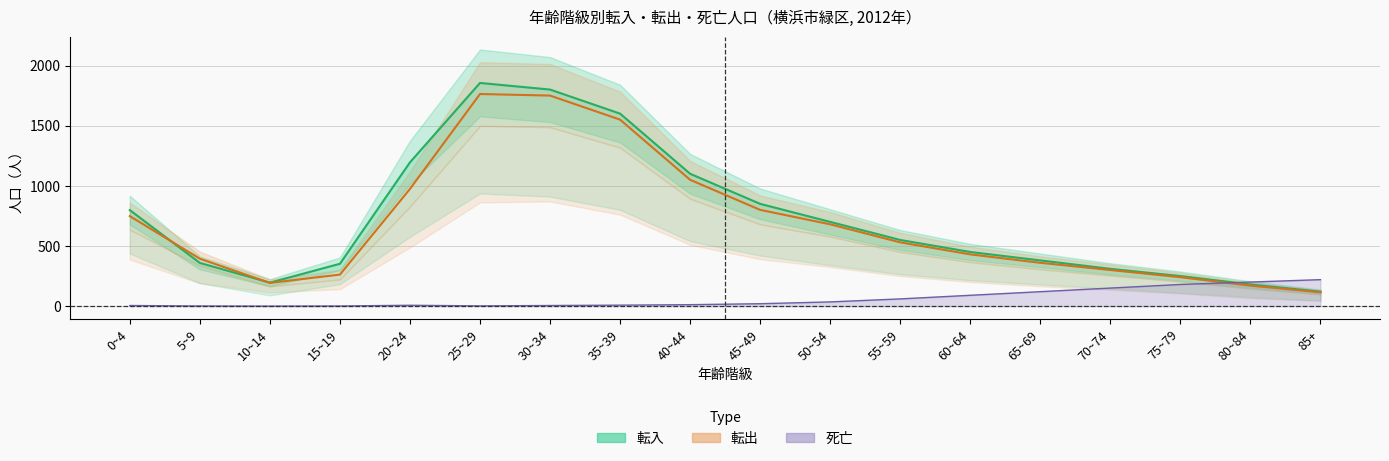

How many lines are shown in the chart?

3